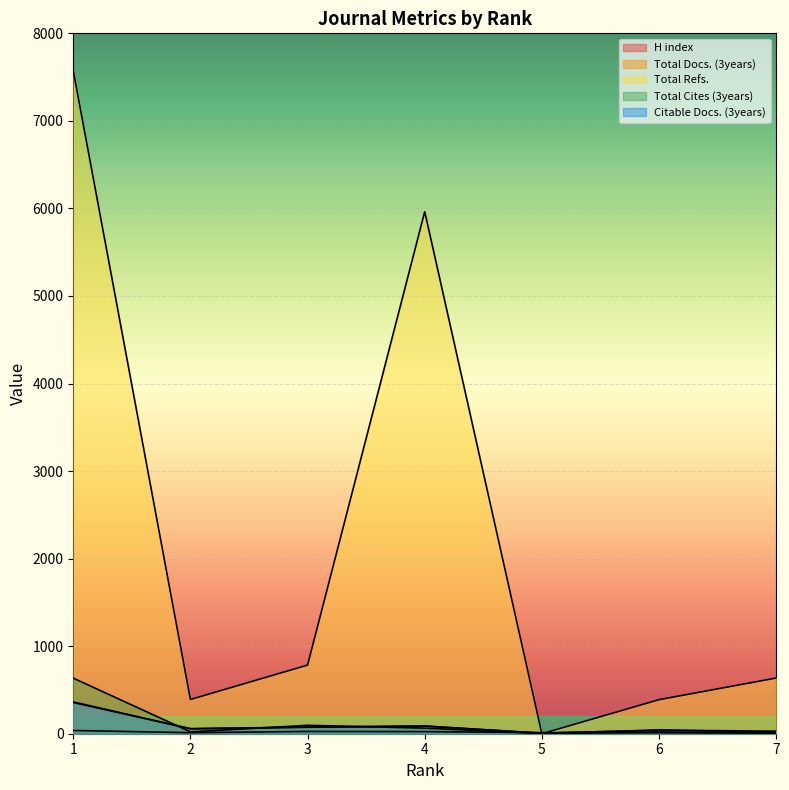

What is the sum of all Total Refs. values?

15735